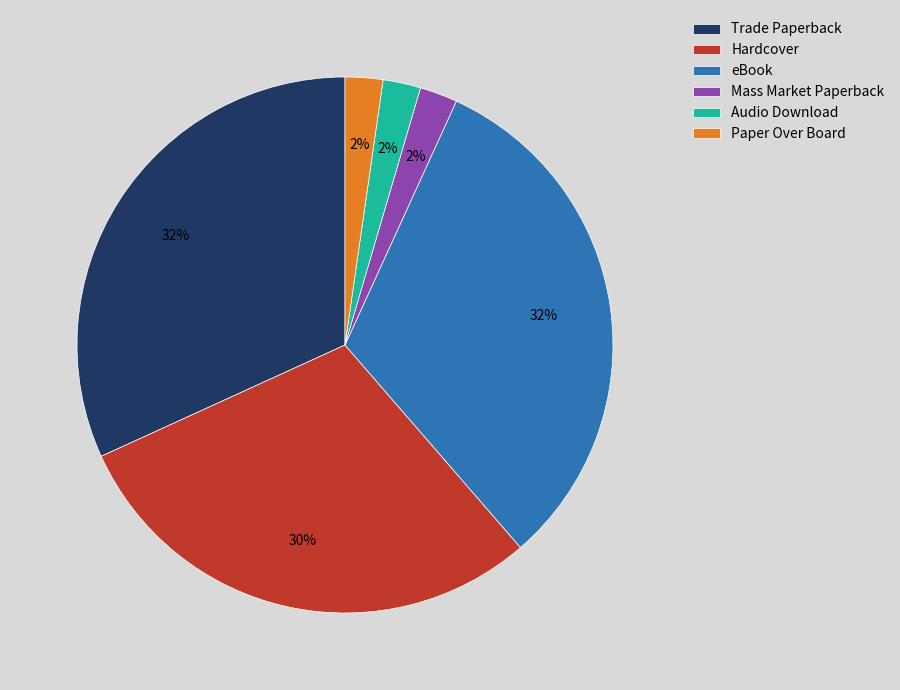

Combined, do Hardcover and Mass Market Paperback account for over 50%?

No